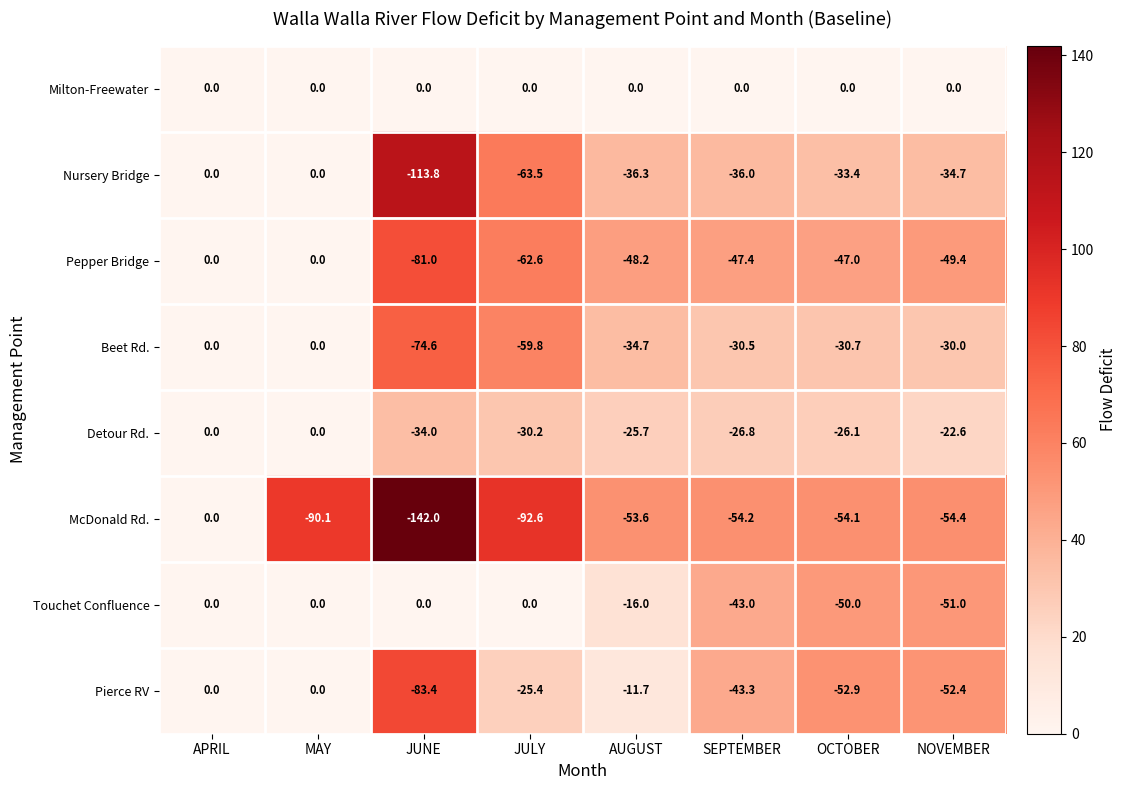

Count the number of data series in this chart.

8